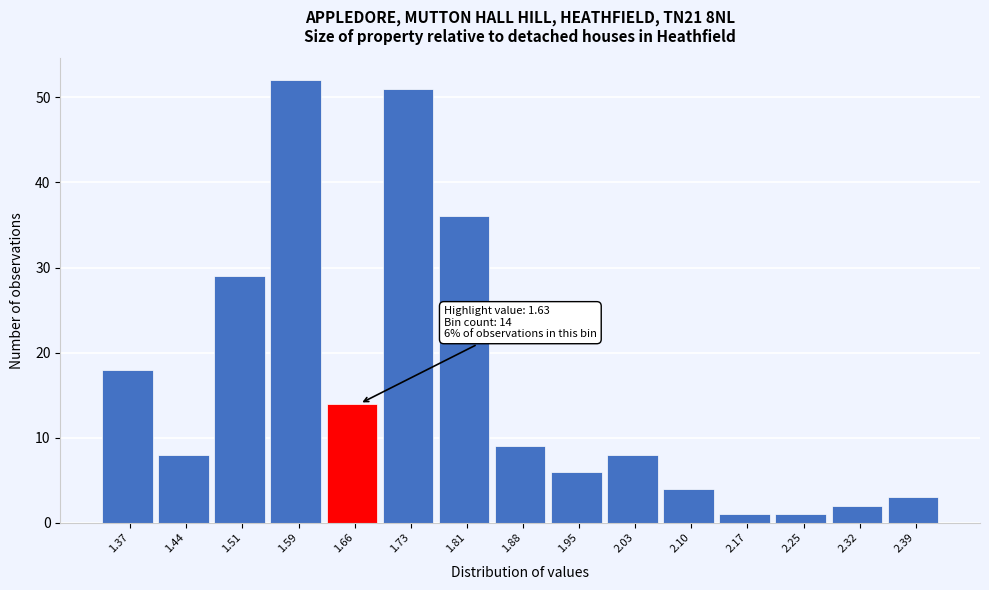

Over which range of the x-axis is the bar tallest?

1.55 to 1.62